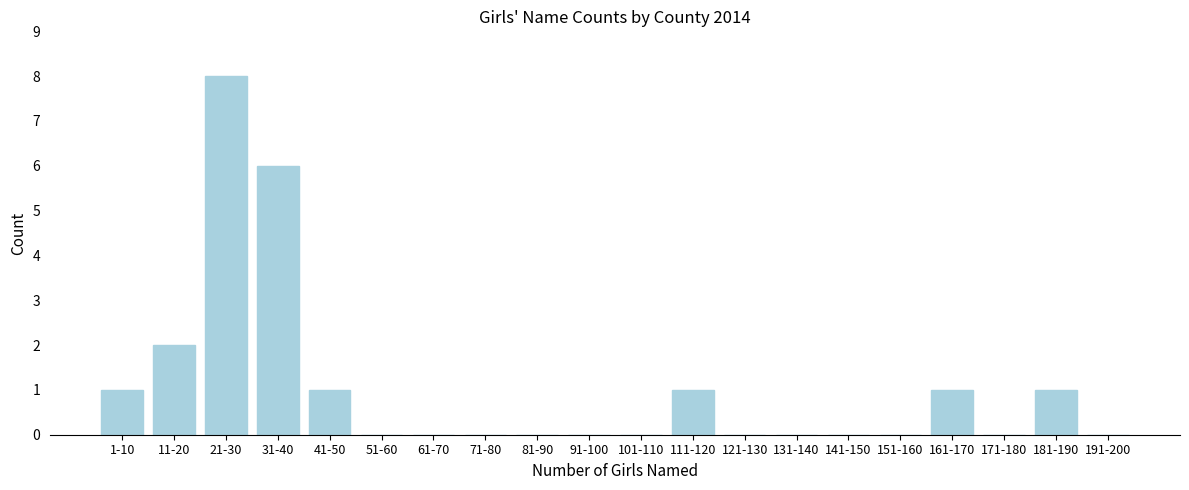

Reading left to right, what are all the values shown in this chart?

1-10=1	11-20=2	21-30=8	31-40=6	41-50=1	51-60=0	61-70=0	71-80=0	81-90=0	91-100=0	101-110=0	111-120=1	121-130=0	131-140=0	141-150=0	151-160=0	161-170=1	171-180=0	181-190=1	191-200=0